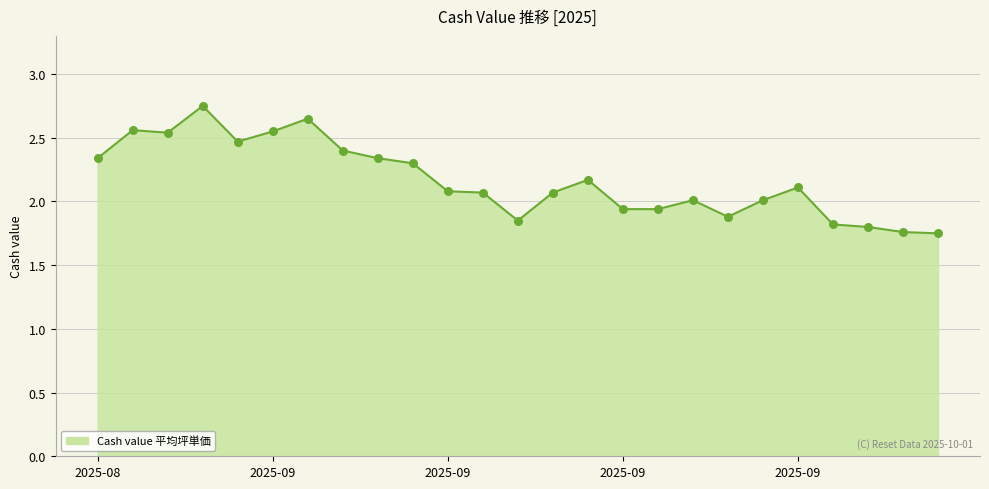

What is the difference between the maximum and minimum values?

1.0